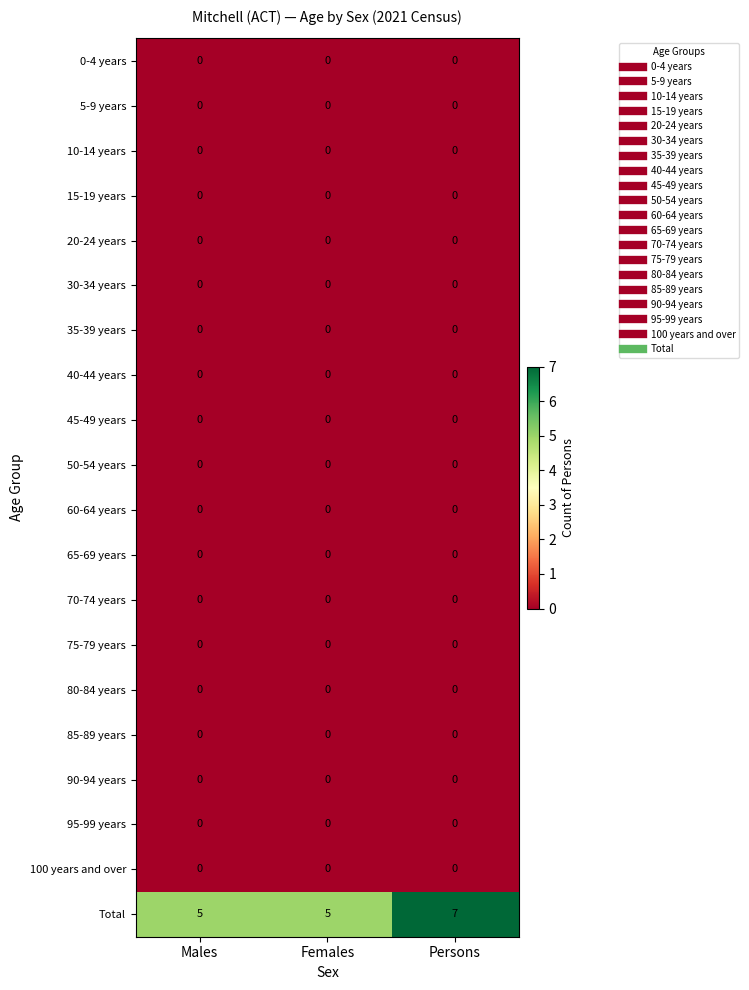

Which series has the largest range (max minus min)?

Total